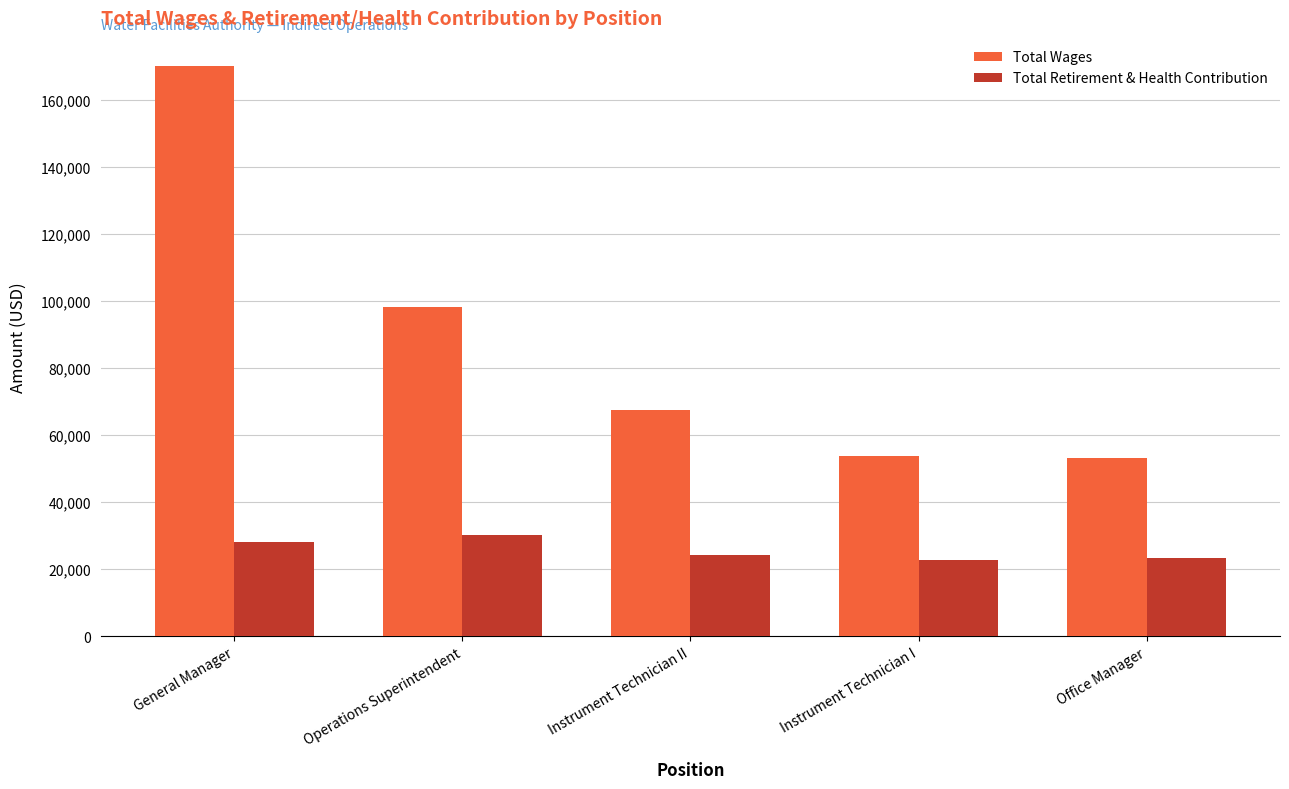

At which label is Total Wages closest to 111516?

Operations Superintendent